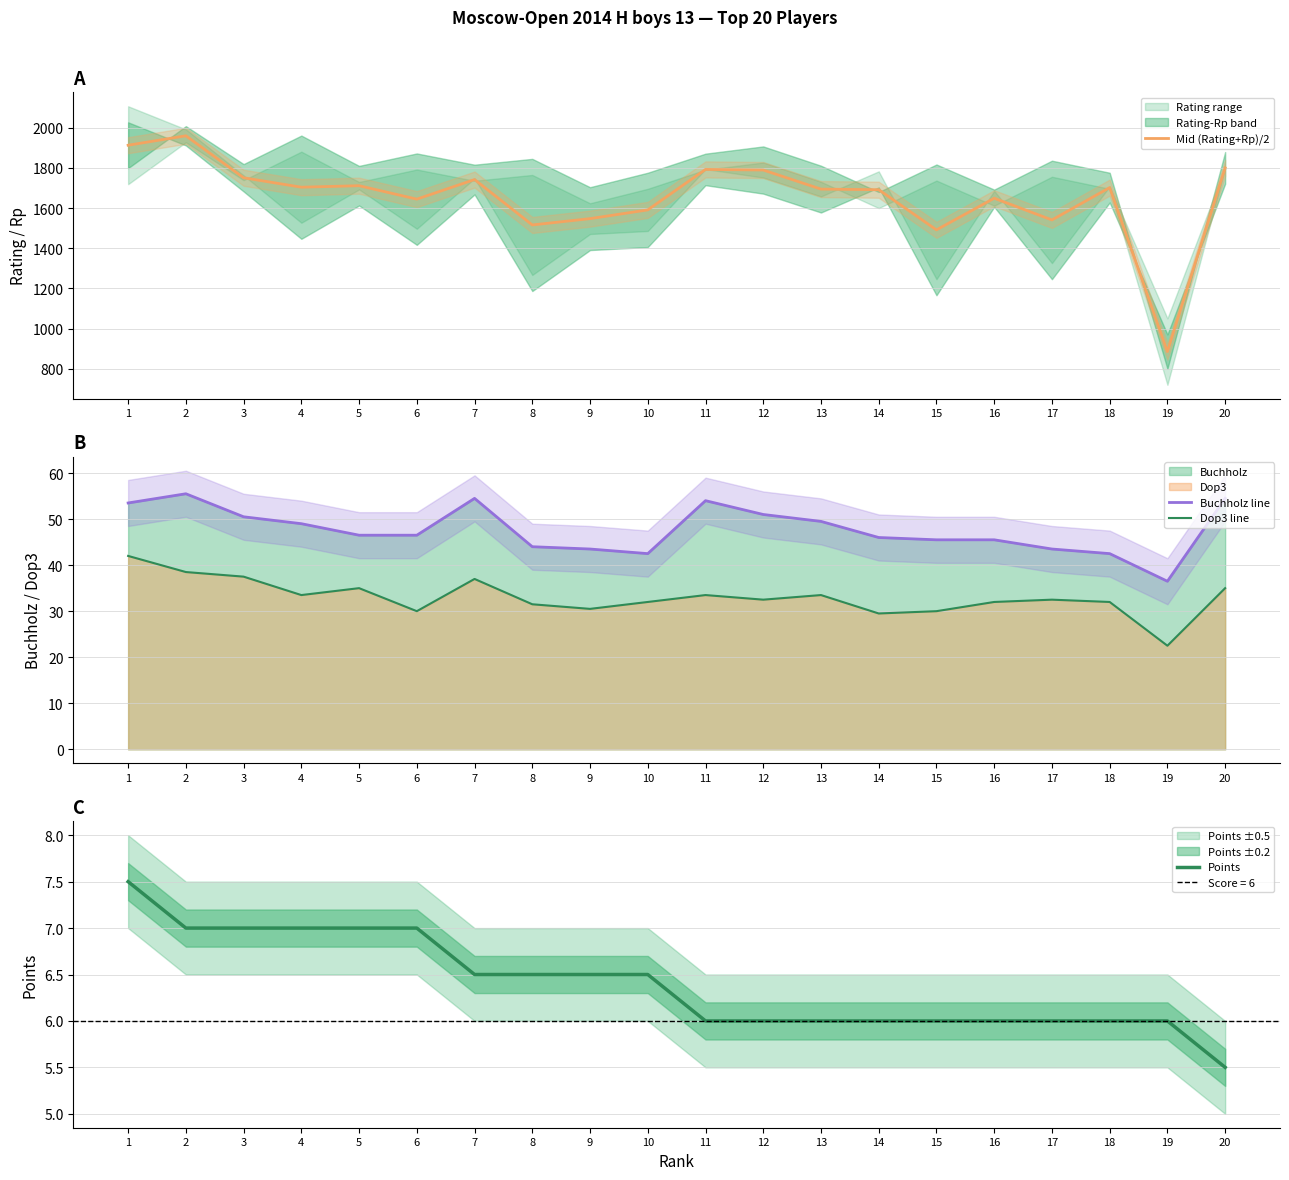

Is it true that Mid (Rating+Rp)/2 equals 1013.7 at 13?

False